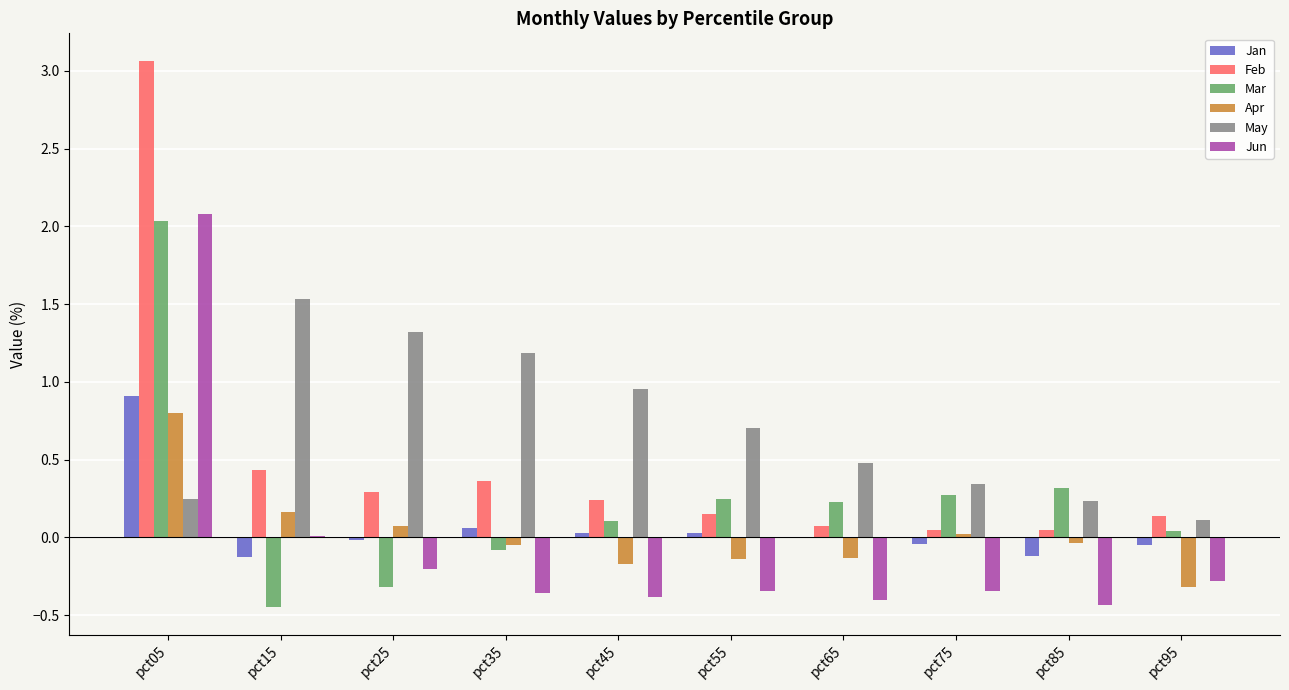

What is the average value of the Feb series?

0.5